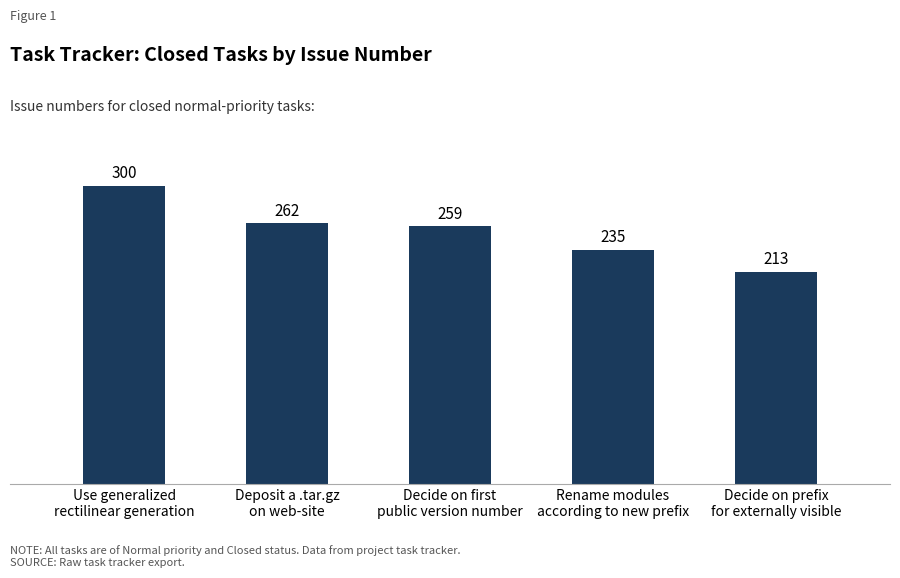

What is the smallest value displayed?

213